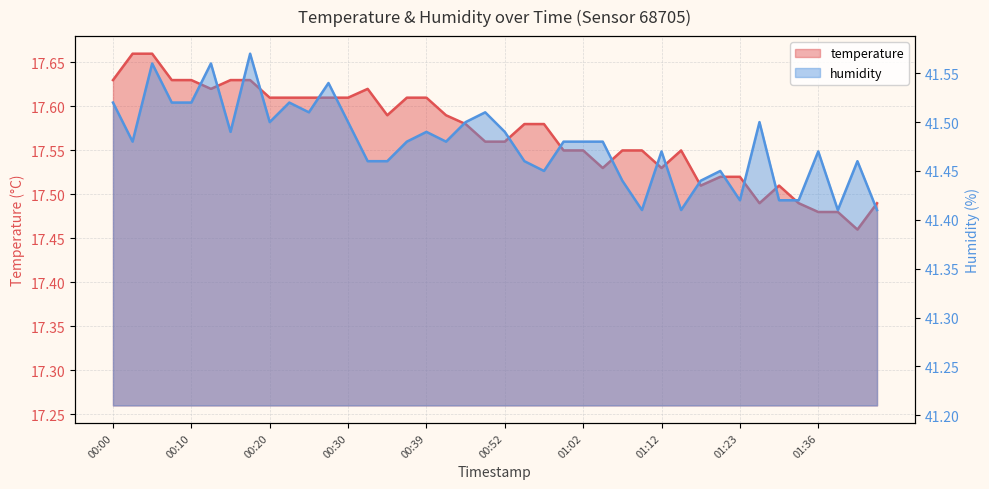

At how many categories does at least one series exceed 36?

40